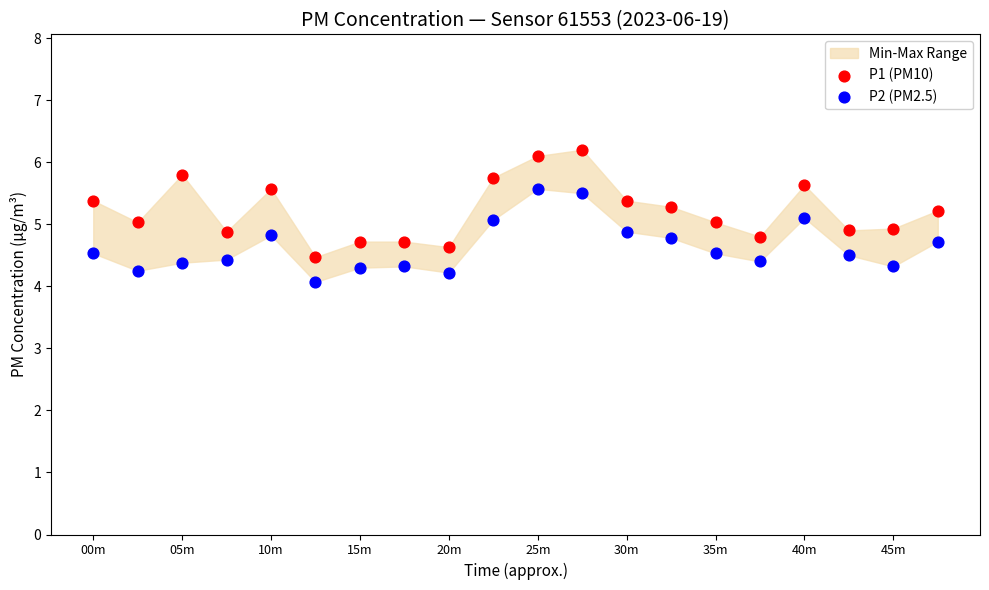

Which series contains the highest Y value?

P1 (PM10)